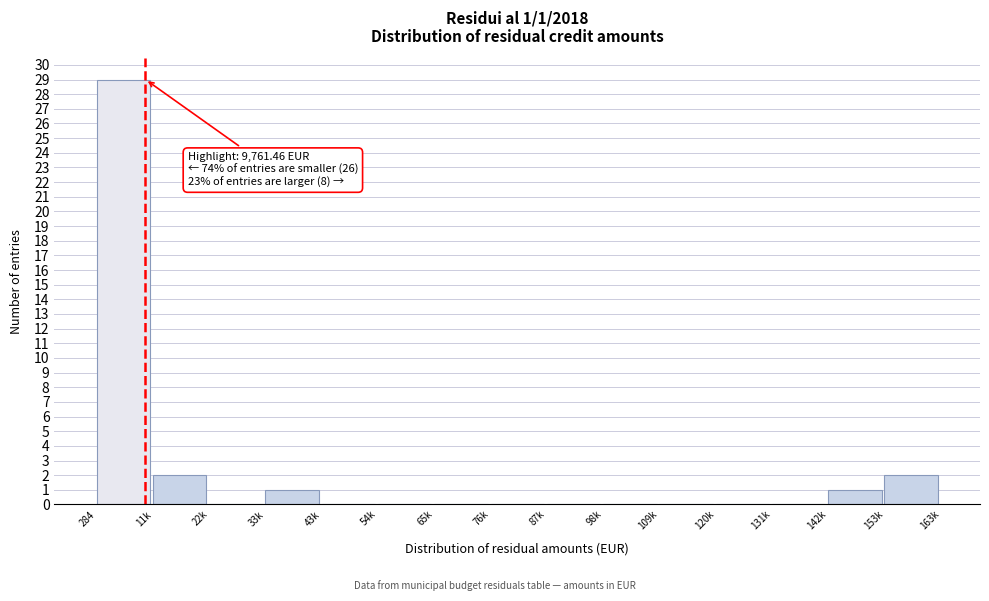

Reading right to left, what are all the values shown in this chart?

153k=2	142k=1	131k=0	120k=0	109k=0	98k=0	87k=0	76k=0	65k=0	54k=0	43k=0	33k=1	22k=0	11k=2	284=29